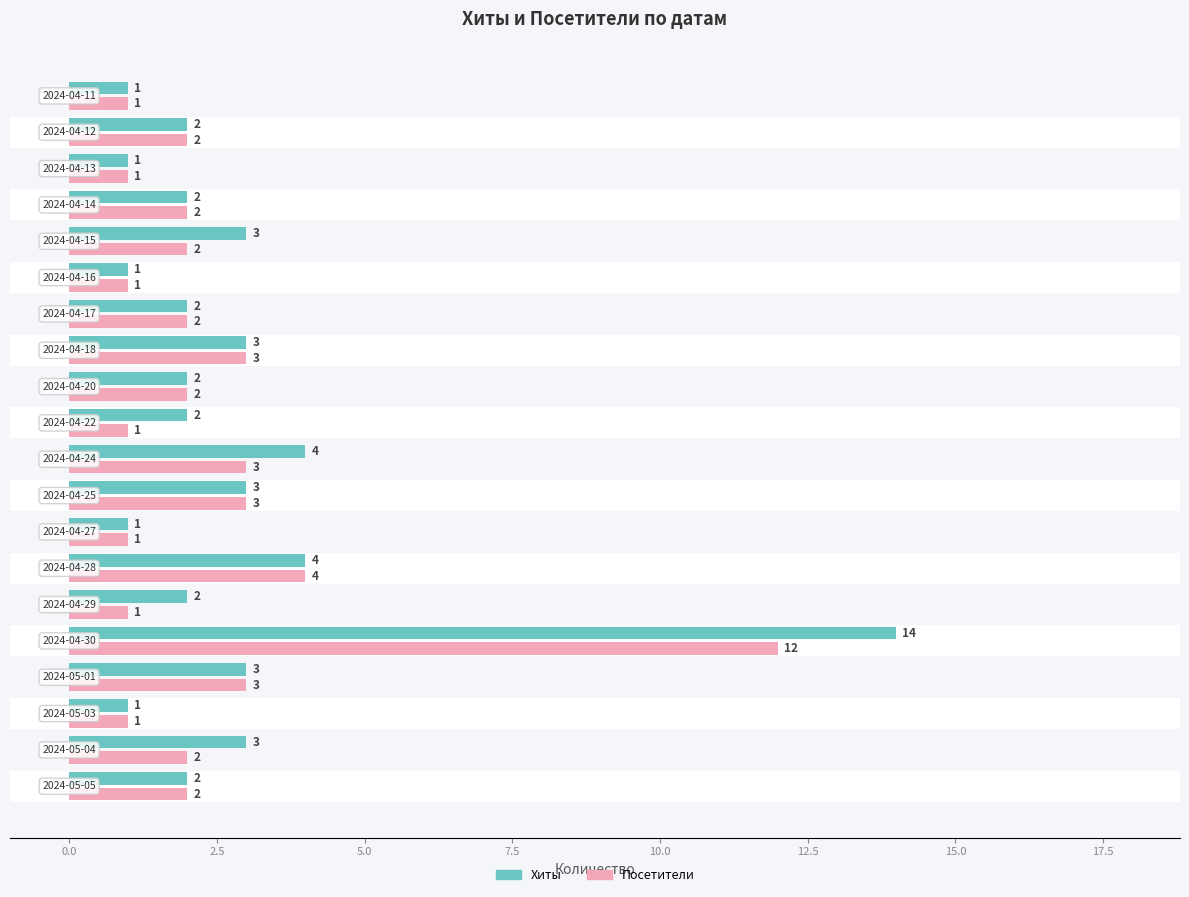

How many data points does each series have?

20